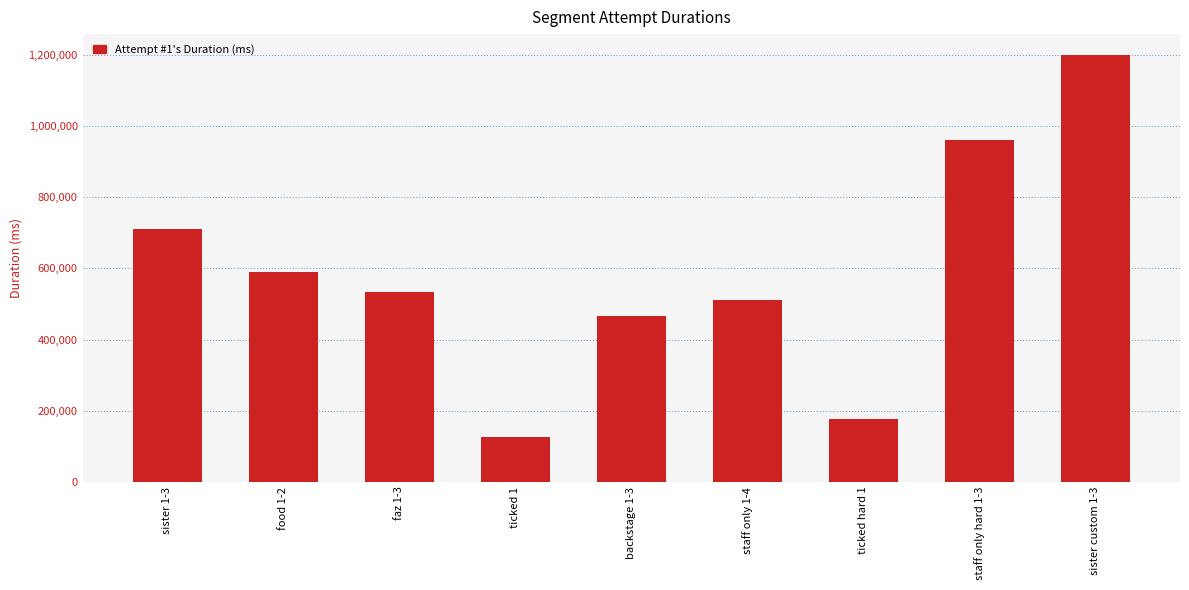

List the labels in order of value, smallest first.

ticked 1, ticked hard 1, backstage 1-3, staff only 1-4, faz 1-3, food 1-2, sister 1-3, staff only hard 1-3, sister custom 1-3